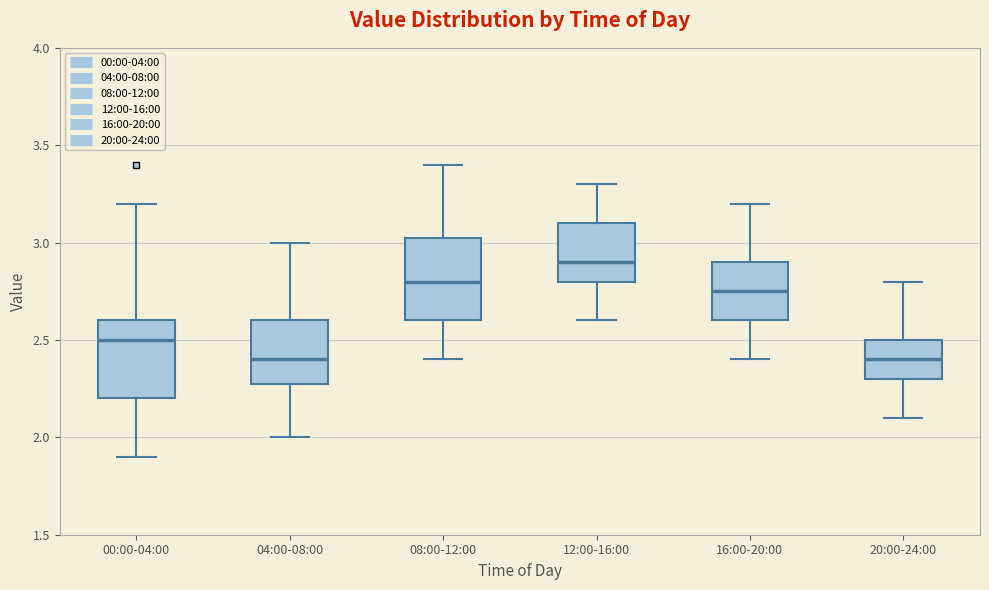

Reading left to right, read every box against the y-axis: the position of its median line, the range the box covers, and the ends of its whiskers. The values are not printed on the chart, so give them approximately, as read against the axis.

00:00-04:00: median 2.50, box 2.20 to 2.60, whiskers 1.90 to 3.20
04:00-08:00: median 2.40, box 2.30 to 2.60, whiskers 2.00 to 3.00
08:00-12:00: median 2.80, box 2.60 to 3.05, whiskers 2.40 to 3.40
12:00-16:00: median 2.90, box 2.80 to 3.10, whiskers 2.60 to 3.30
16:00-20:00: median 2.75, box 2.60 to 2.90, whiskers 2.40 to 3.20
20:00-24:00: median 2.40, box 2.30 to 2.50, whiskers 2.10 to 2.80